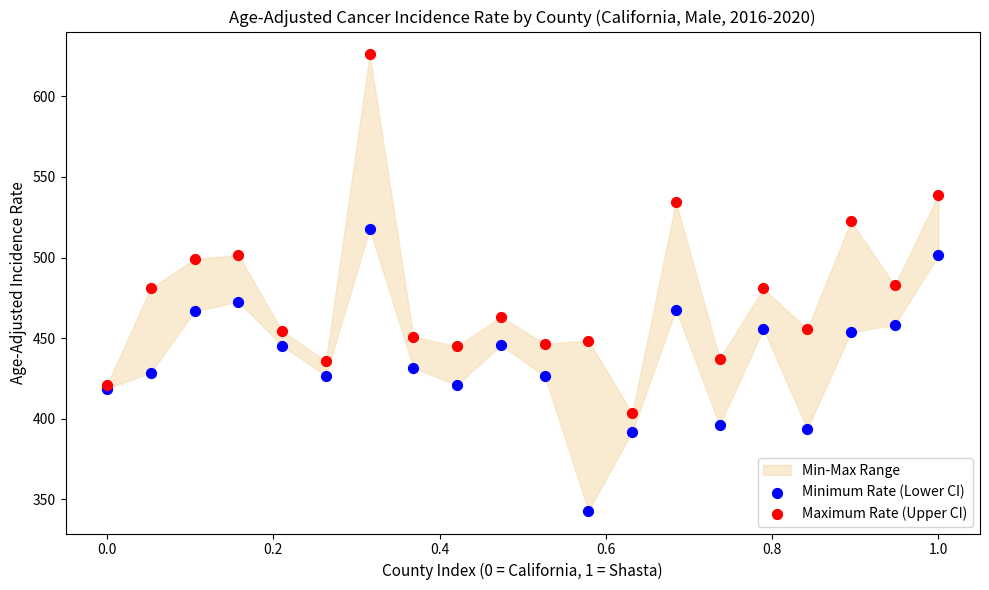

Which series contains the highest Y value?

Maximum Rate (Upper CI)